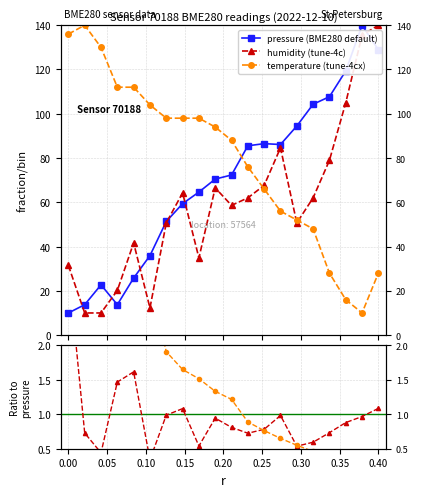

How many interior local peaks does the temperature (tune-4cx) series have?

1